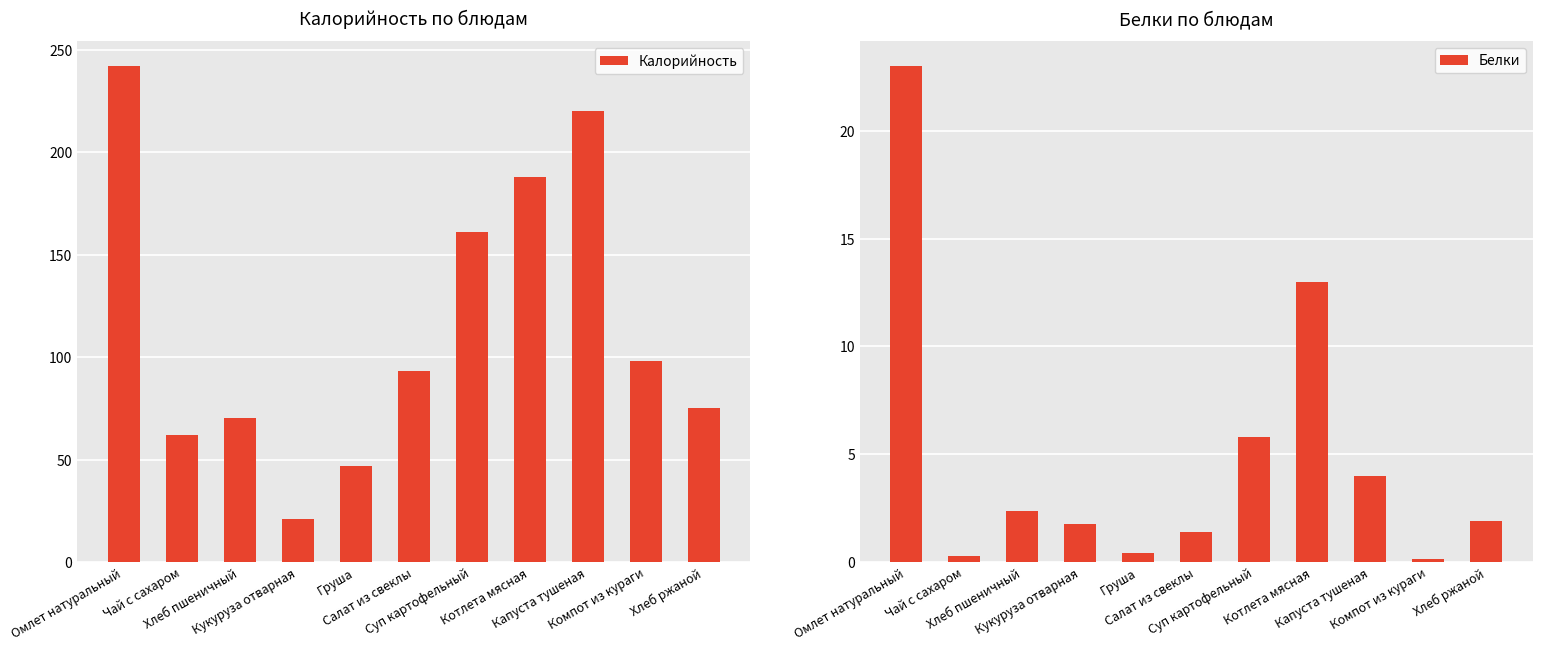

The value of Калорийность at Салат из свеклы is 164.9. True or false?

False